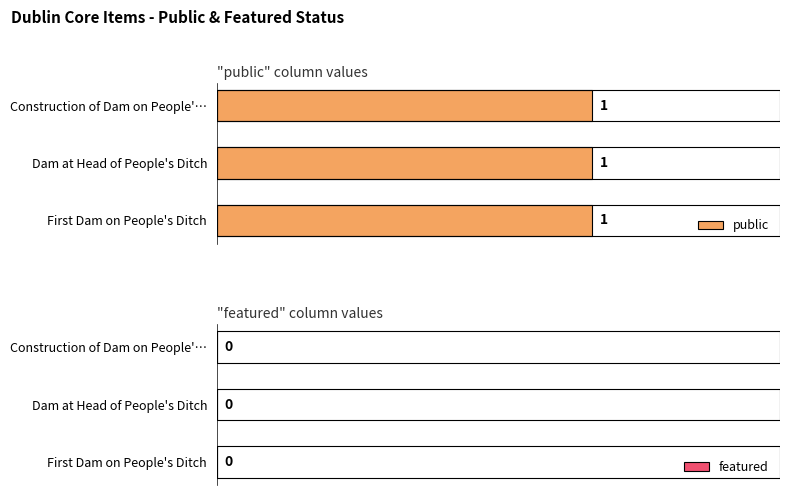

Between First Dam on People's Ditch and Dam at Head of People's Ditch, which is larger?

First Dam on People's Ditch